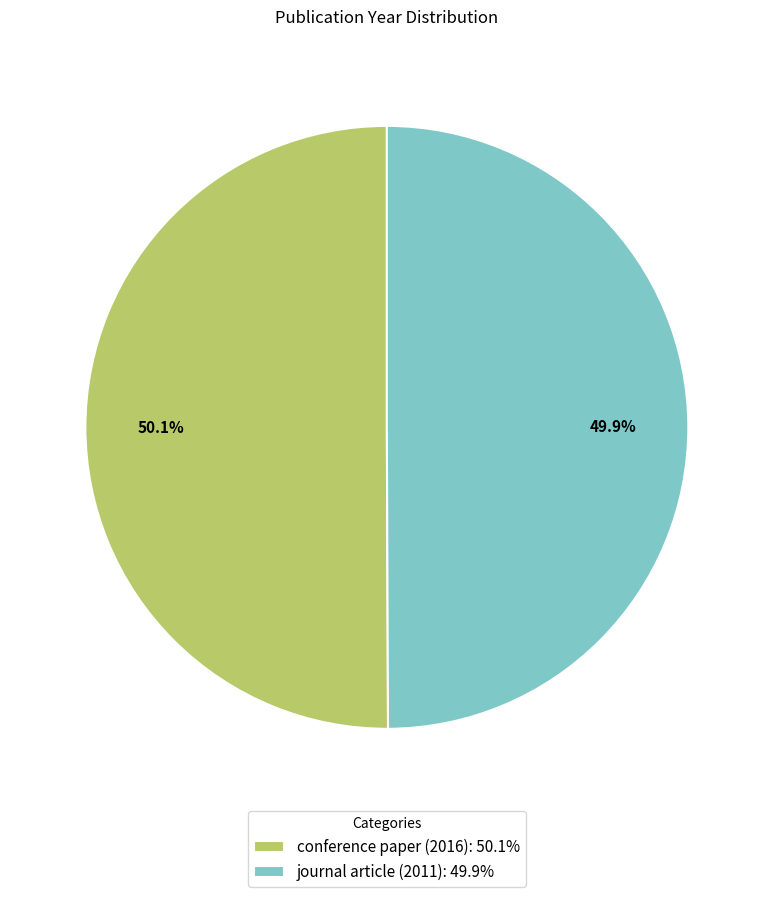

What is the ratio of the value at conference paper (2016): 50.1% to the value at journal article (2011): 49.9%?

1.0